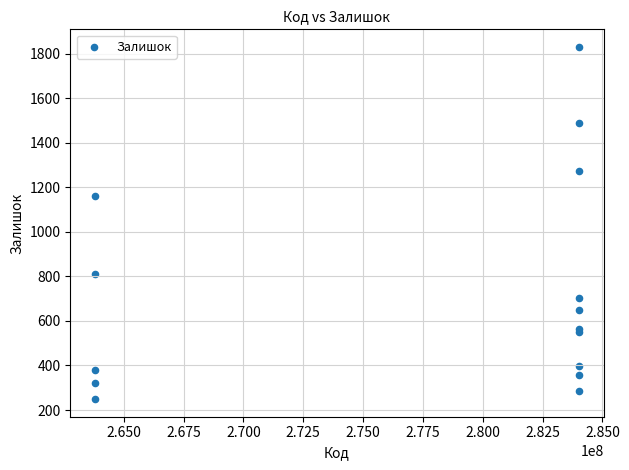

What Y value in the scatter plot is closest to 1039?

1162